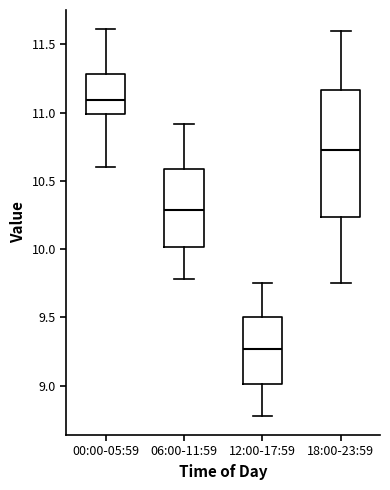

Reading left to right, transcribe this box plot: for each box, give where its median line is, the range the box spans, and where its two whiskers end, as read against the y-axis. The values are not printed on the chart, so give them approximately, as read against the axis.

00:00-05:59: median 11.10, box 11.00 to 11.30, whiskers 10.60 to 11.60
06:00-11:59: median 10.30, box 10.00 to 10.60, whiskers 9.80 to 10.90
12:00-17:59: median 9.25, box 9.00 to 9.50, whiskers 8.80 to 9.75
18:00-23:59: median 10.75, box 10.25 to 11.15, whiskers 9.75 to 11.60